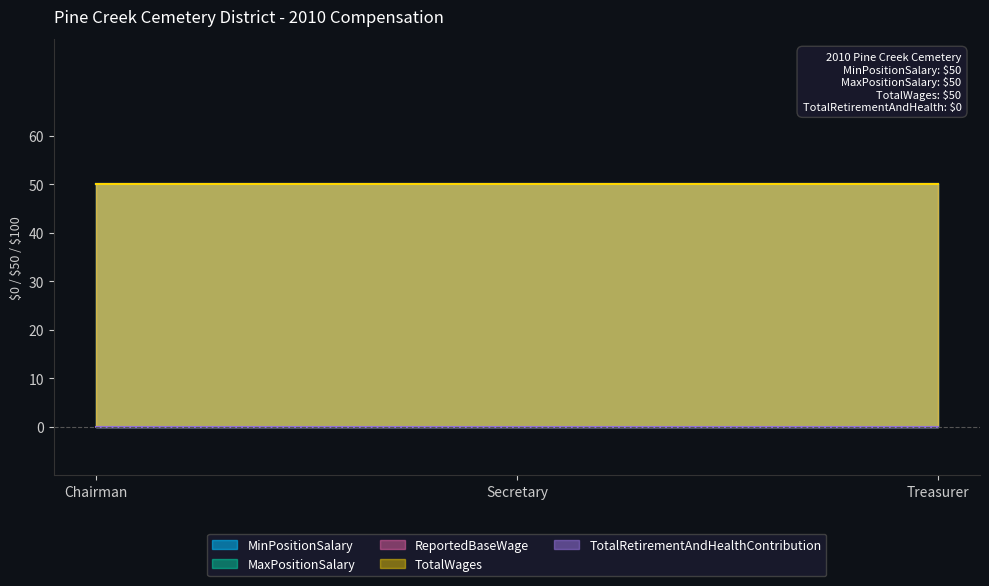

Reading right to left, transcribe all the data shown in this chart.

MinPositionSalary: Treasurer=50	Secretary=50	Chairman=50
MaxPositionSalary: Treasurer=50	Secretary=50	Chairman=50
ReportedBaseWage: Treasurer=50	Secretary=50	Chairman=50
TotalWages: Treasurer=50	Secretary=50	Chairman=50
TotalRetirementAndHealthContribution: Treasurer=0	Secretary=0	Chairman=0